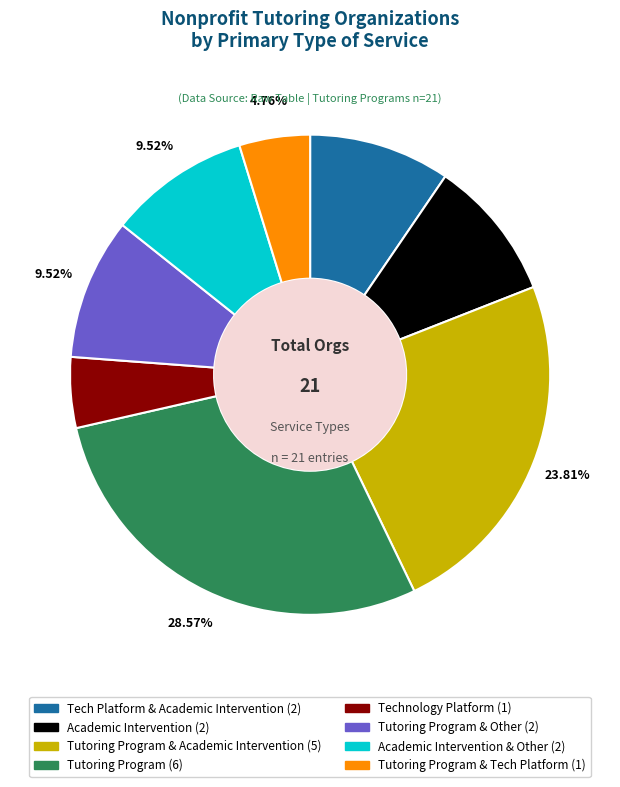

Is there a majority slice in this chart?

No